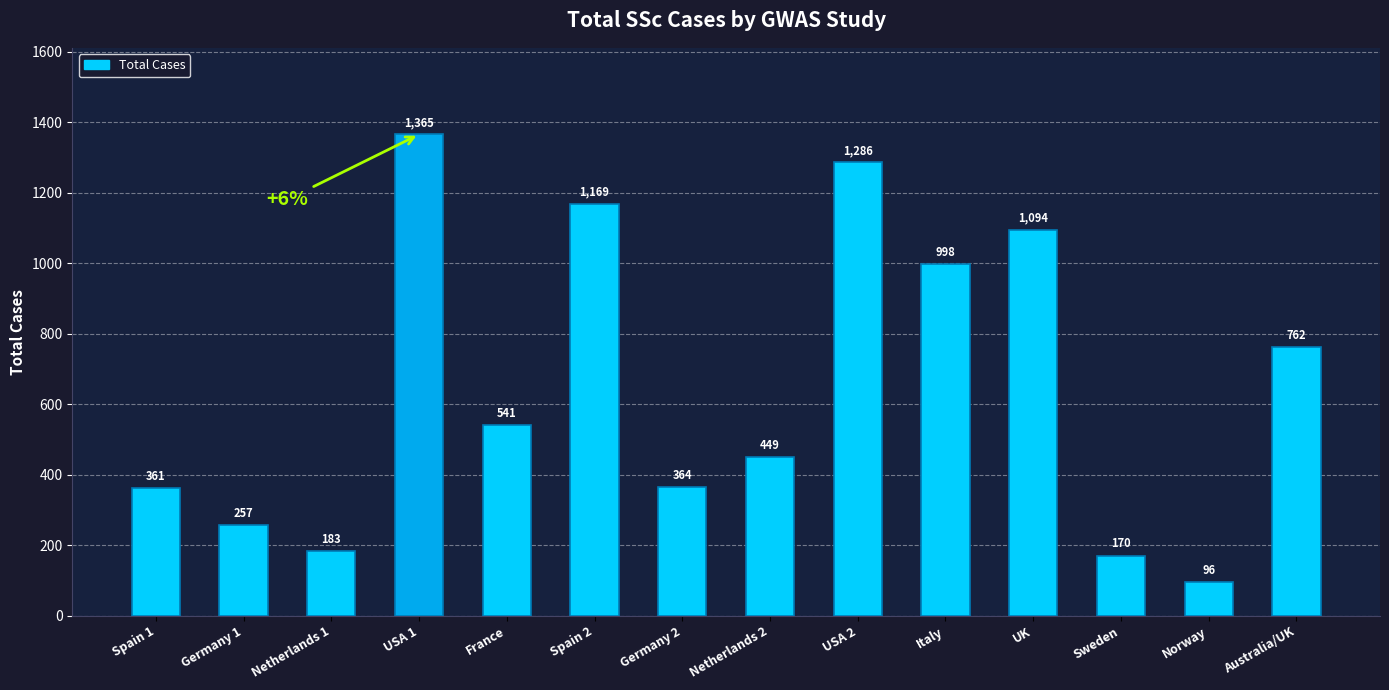

What is the value of the 1st bar from the left?

361